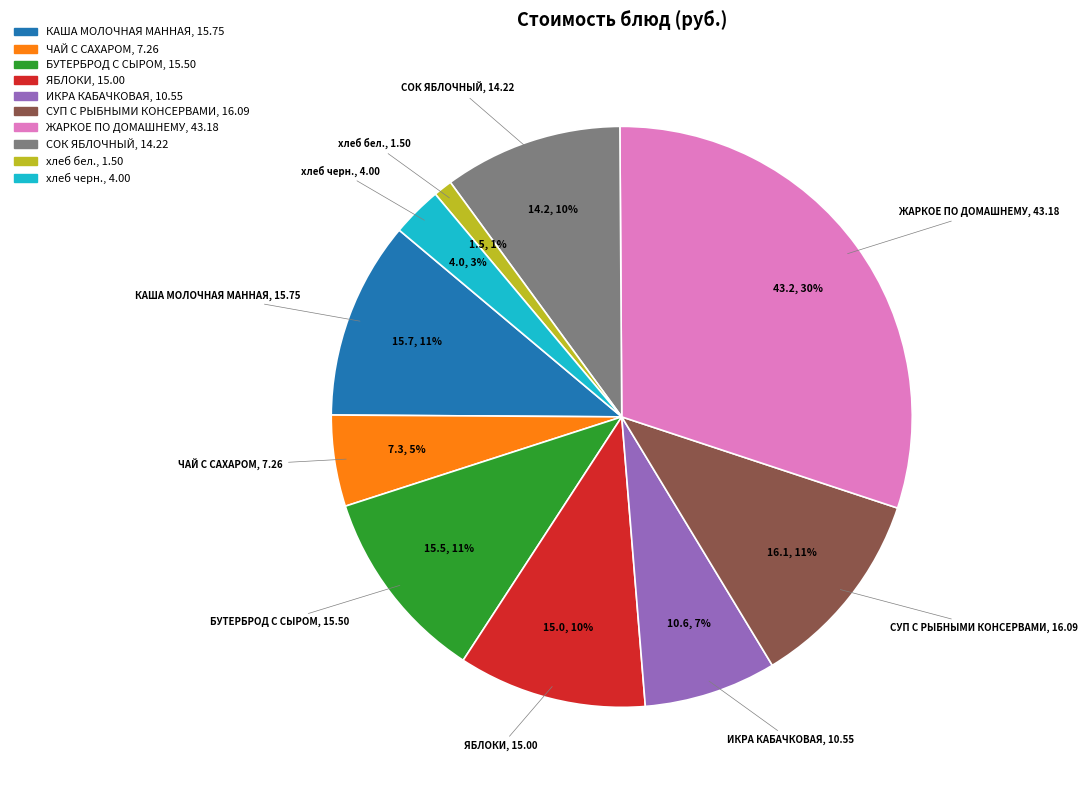

How many segments does this pie chart have?

10